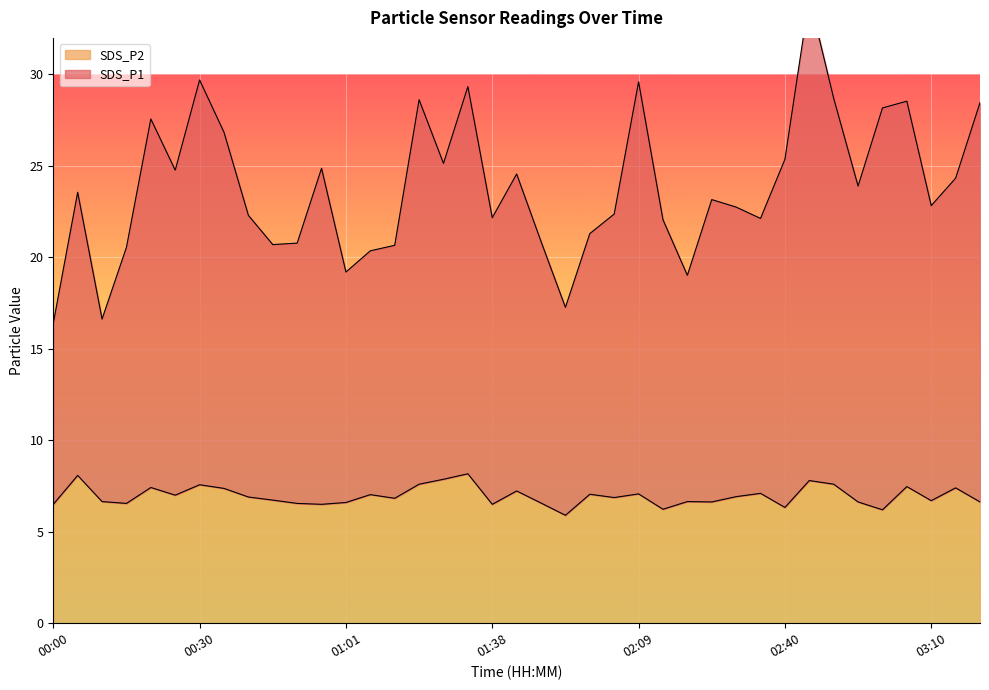

Where is the first local minimum for SDS_P2?

00:15